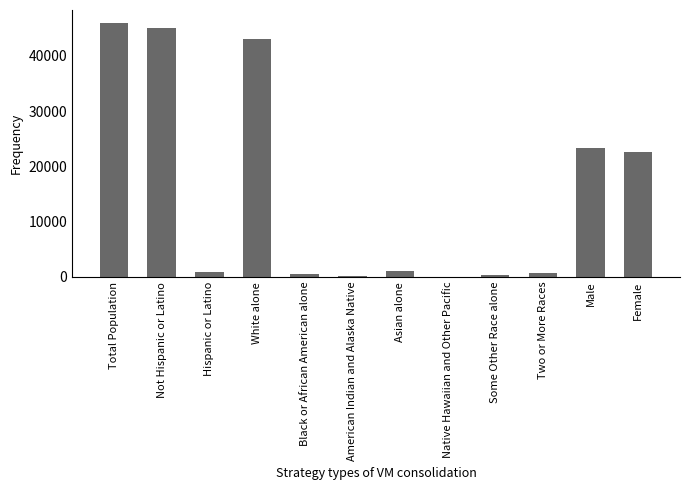

Which has a higher value, Hispanic or Latino or White alone?

White alone